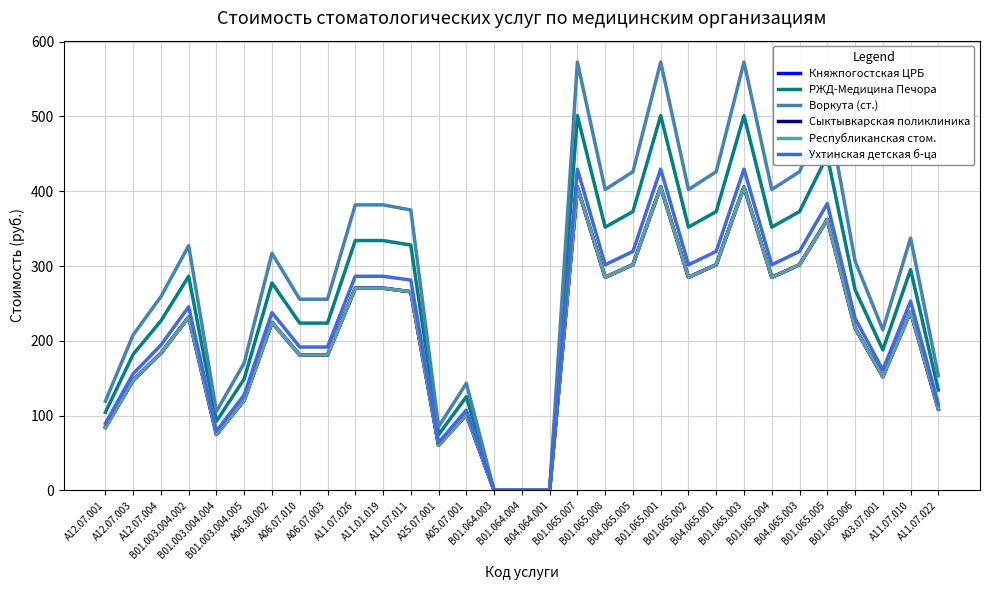

How many lines are shown in the chart?

6